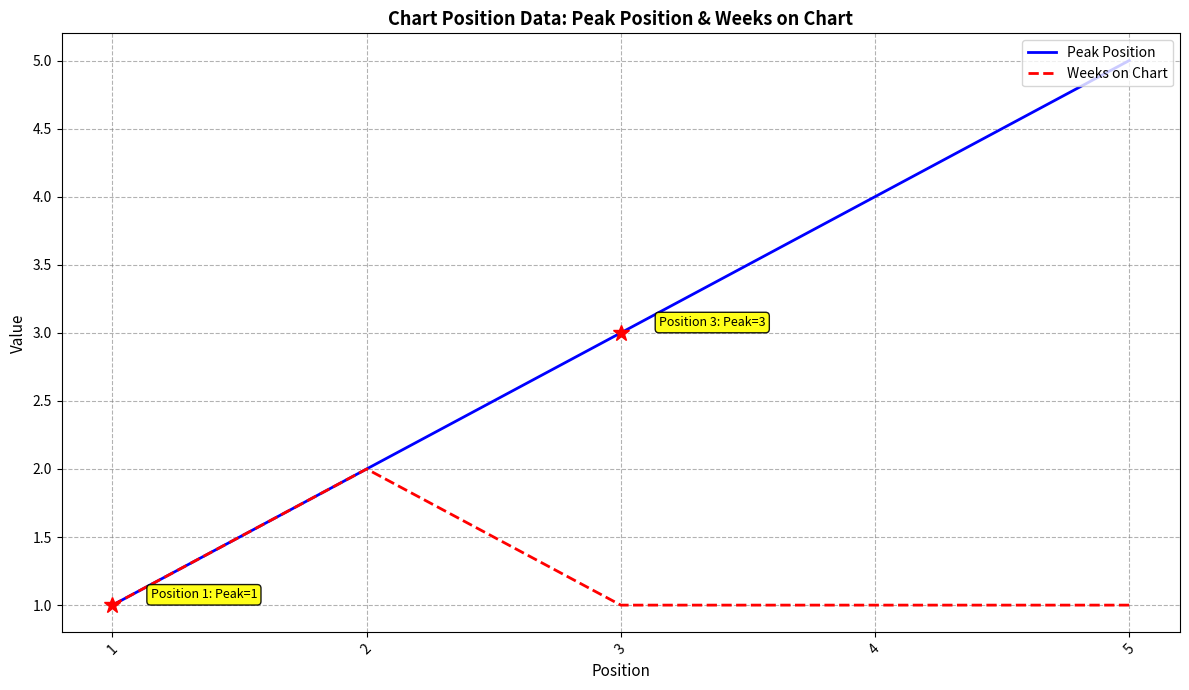

Is it true that Peak Position equals 5 at 5?

True